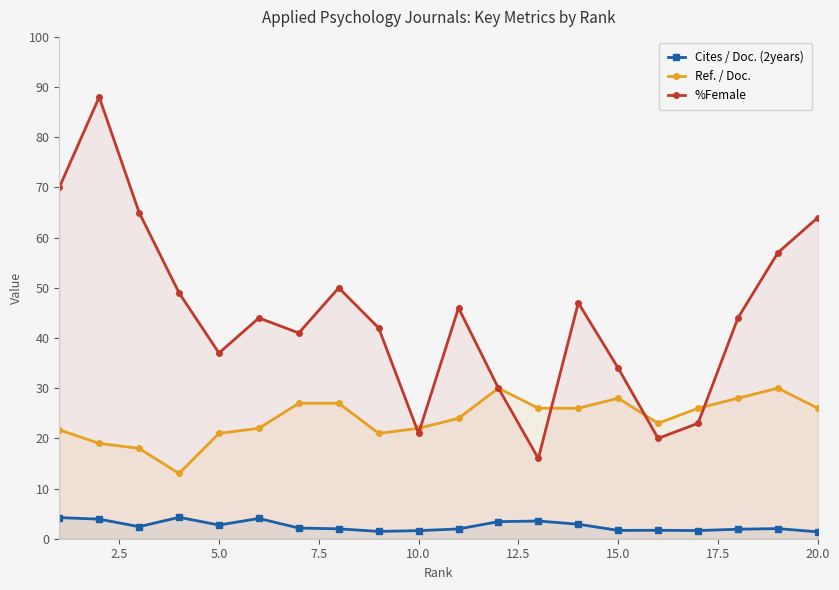

Which series has the widest spread of values?

%Female